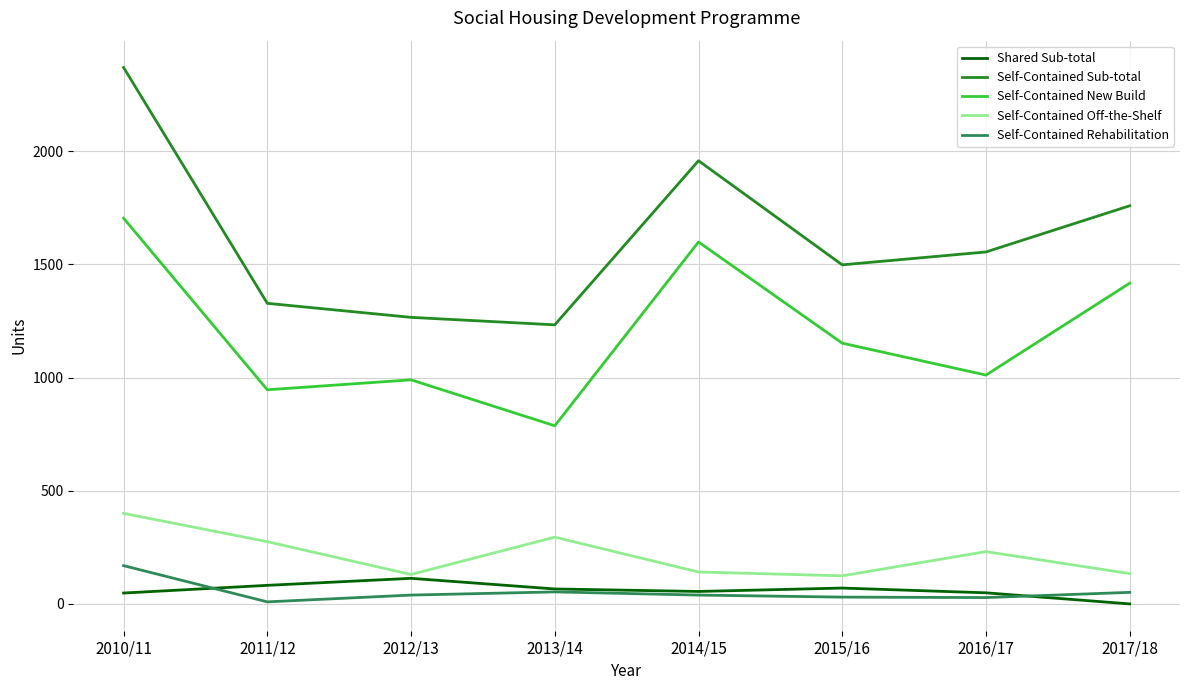

True or false: Self-Contained New Build and Shared Sub-total cross at least once.

False